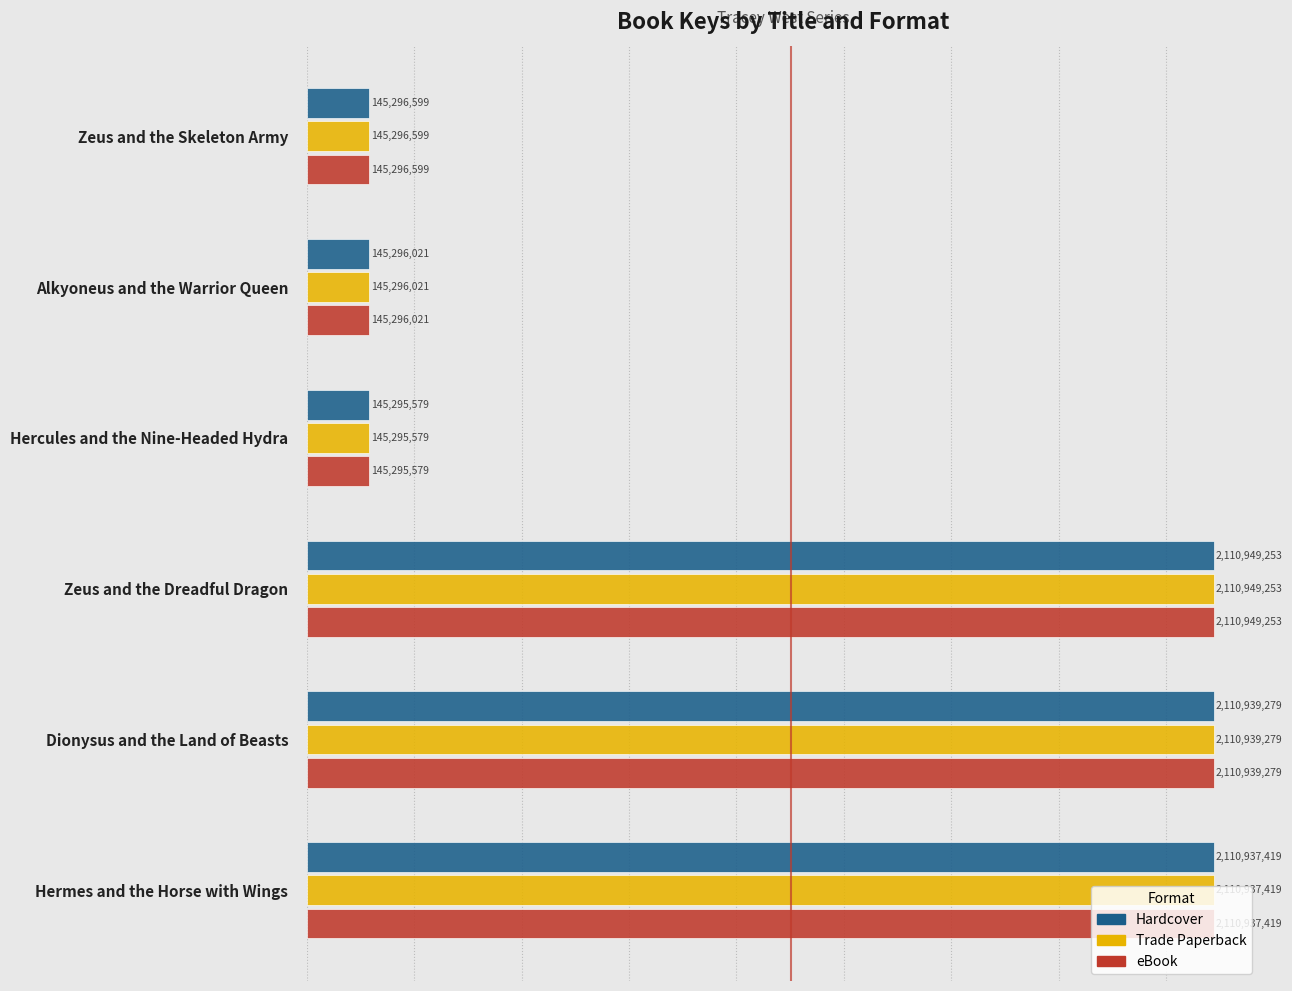

What is the difference between the Hardcover values at Zeus and the Dreadful Dragon and Alkyoneus and the Warrior Queen?

1965653232